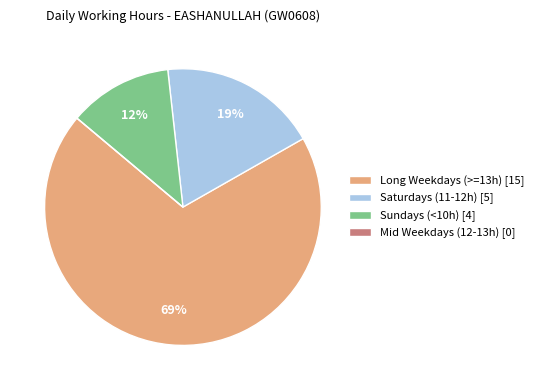

Is there a majority slice in this chart?

Yes